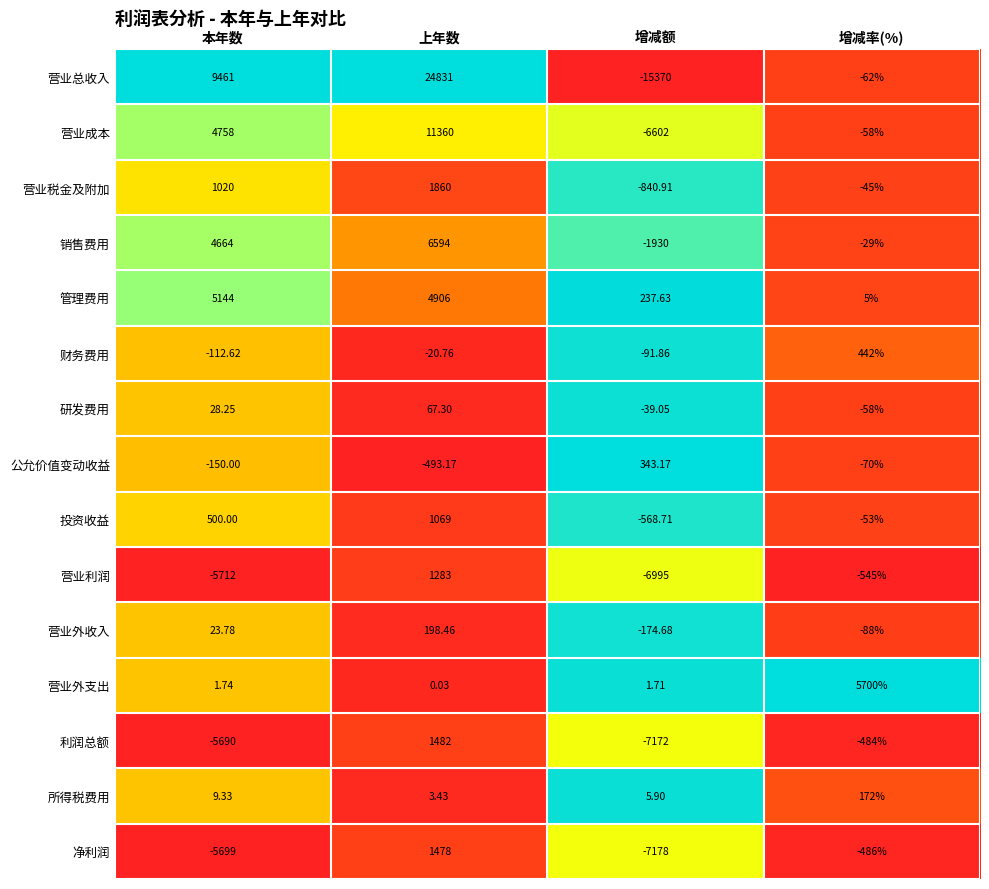

At which category is the sum across all series the highest?

上年数